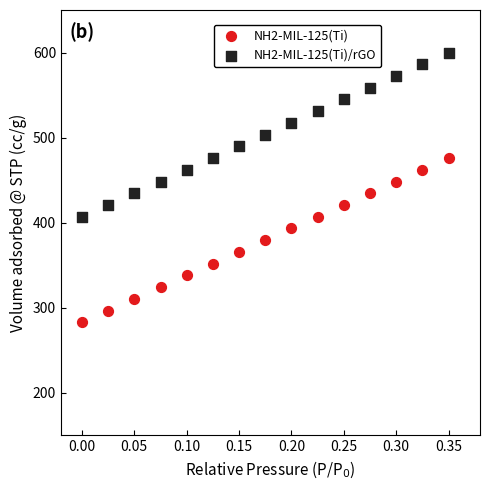

Which series contains the highest Y value?

NH2-MIL-125(Ti)/rGO